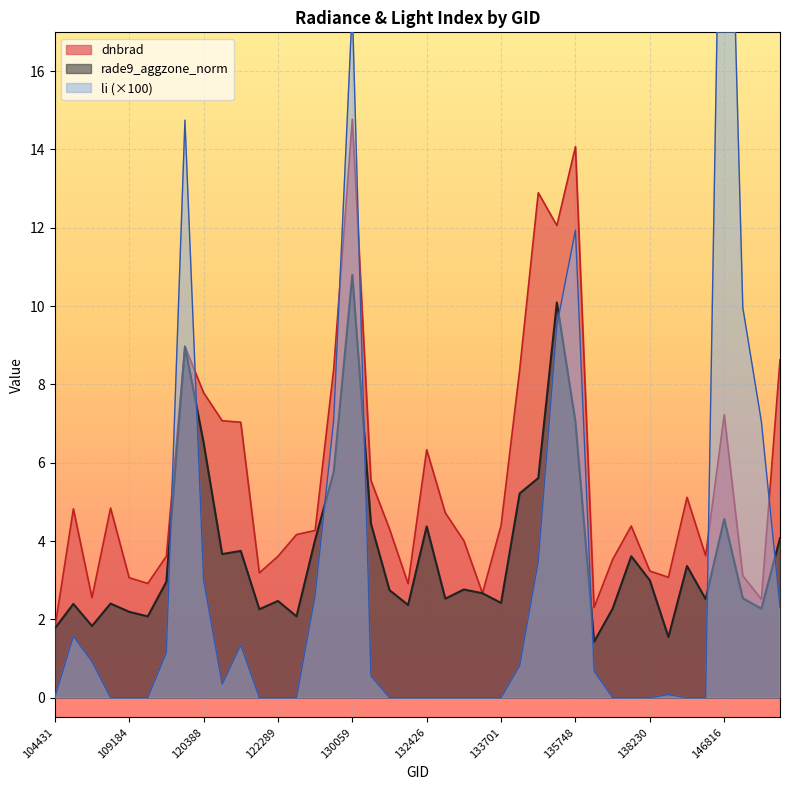

Is the value of li at 110068 greater than the value of dnbrad at 143686?

No